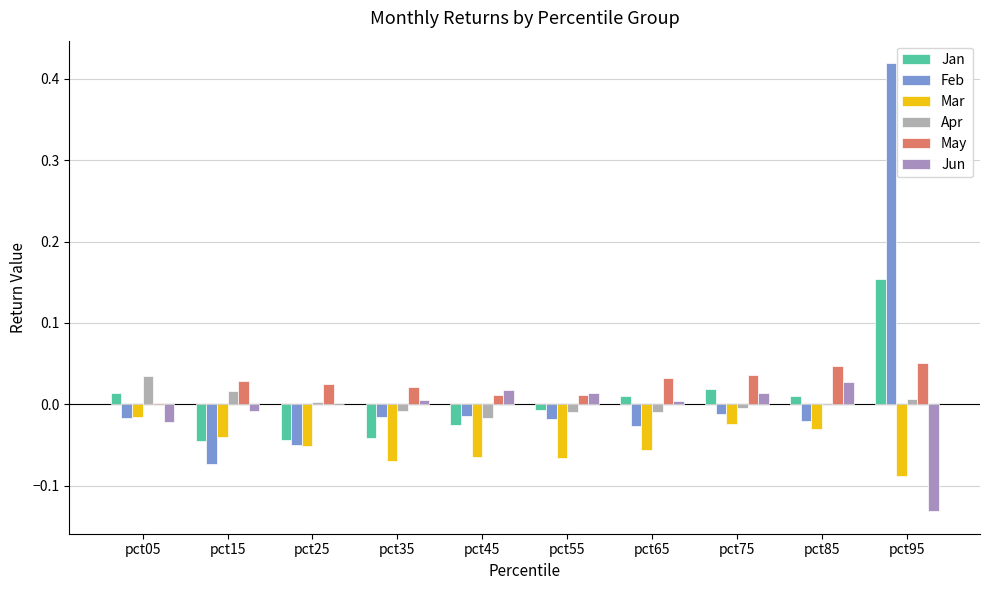

Are the bars grouped side by side (vs. stacked)?

Yes